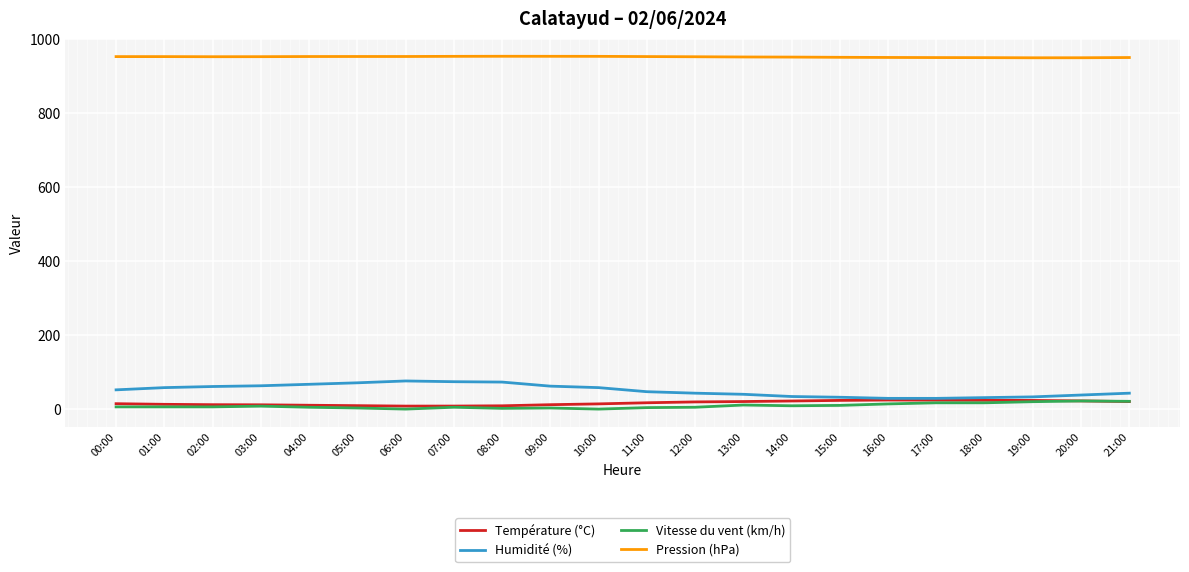

What is the total value across all series at 04:00?

1034.7